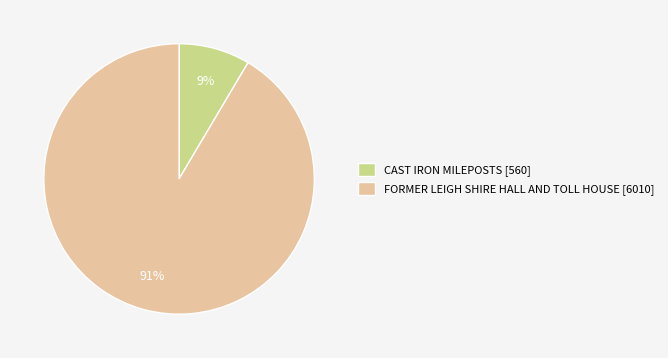

Rank the categories by value from lowest to highest.

CAST IRON MILEPOSTS, FORMER LEIGH SHIRE HALL AND TOLL HOUSE